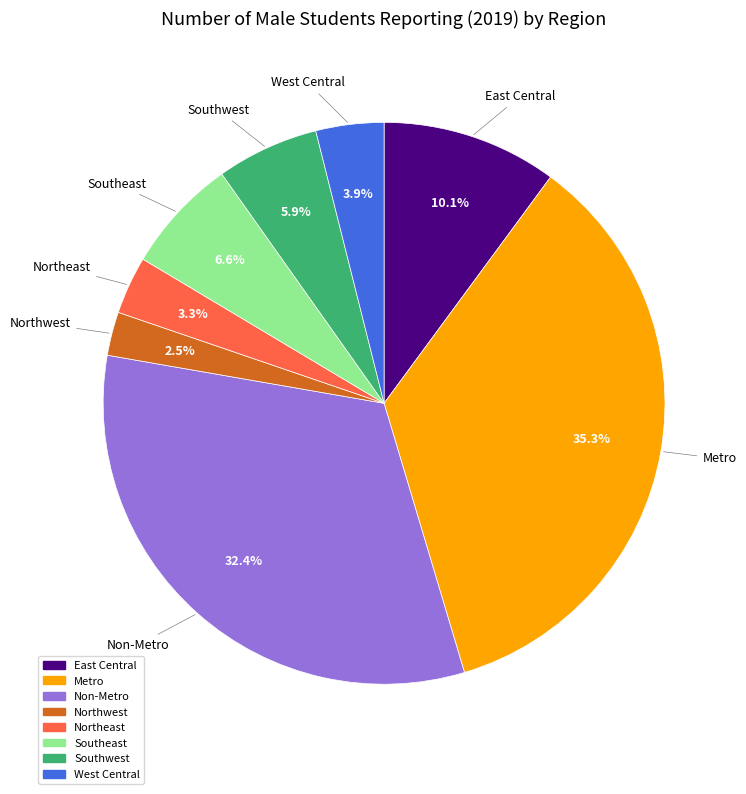

Does East Central account for over 50% of the chart?

No